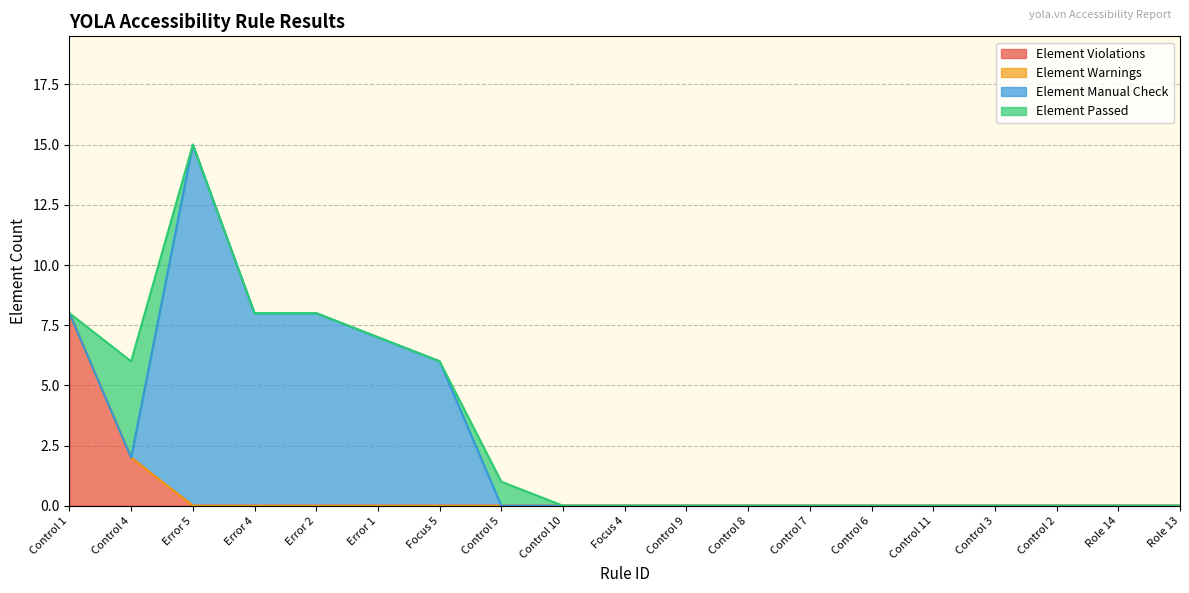

Reading left to right, transcribe all the data shown in this chart.

Element Violations: 8	2	0	0	0	0	0	0	0	0	0	0	0	0	0	0	0	0	0
Element Warnings: 0	0	0	0	0	0	0	0	0	0	0	0	0	0	0	0	0	0	0
Element Manual Check: 0	0	15	8	8	7	6	0	0	0	0	0	0	0	0	0	0	0	0
Element Passed: 0	4	0	0	0	0	0	1	0	0	0	0	0	0	0	0	0	0	0